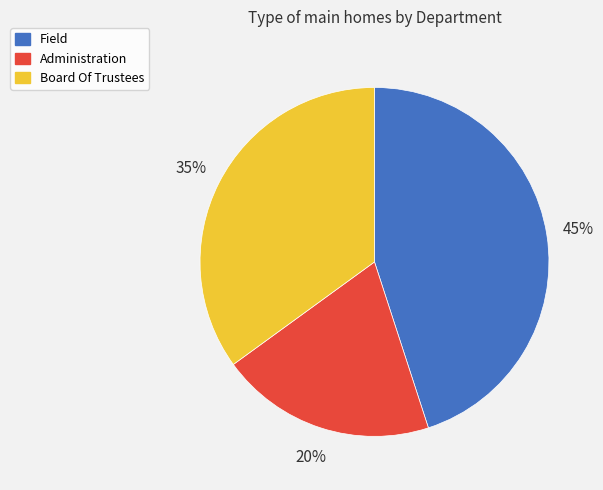

Is the sum of Board Of Trustees and Field greater than half?

Yes